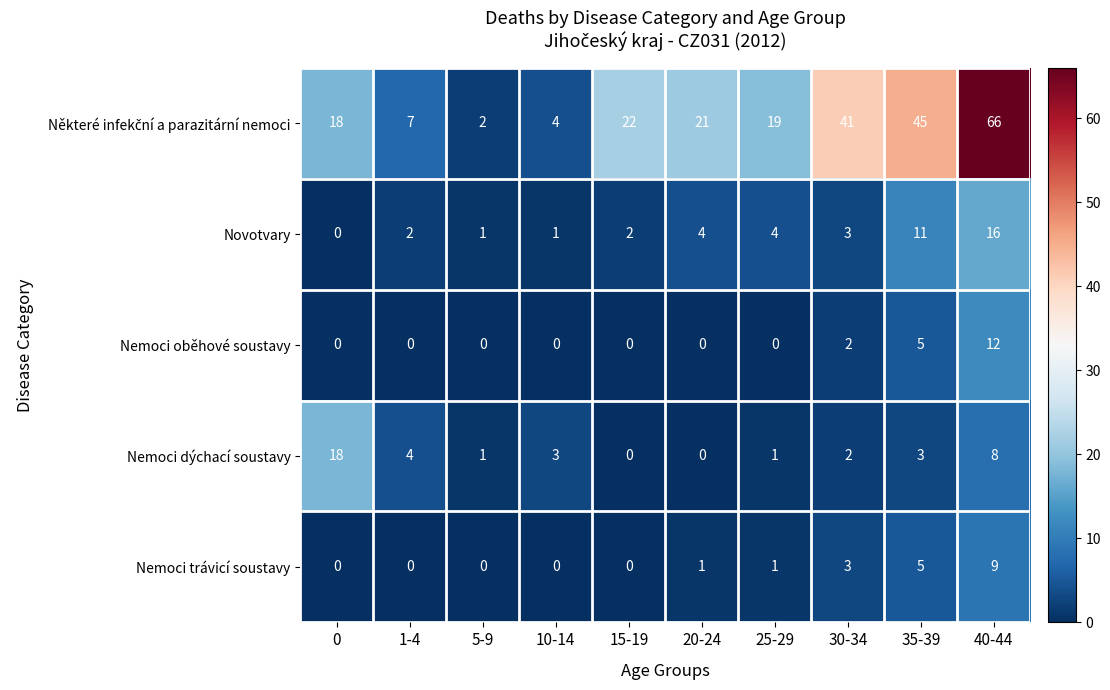

How many categories are shown in the chart?

10